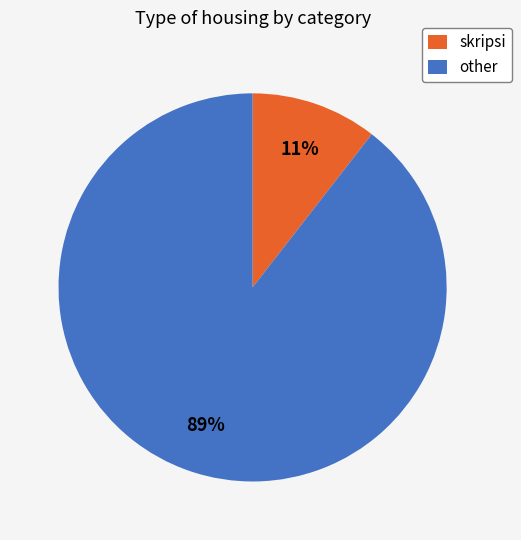

To the nearest percent, what percentage of the pie is skripsi?

11%